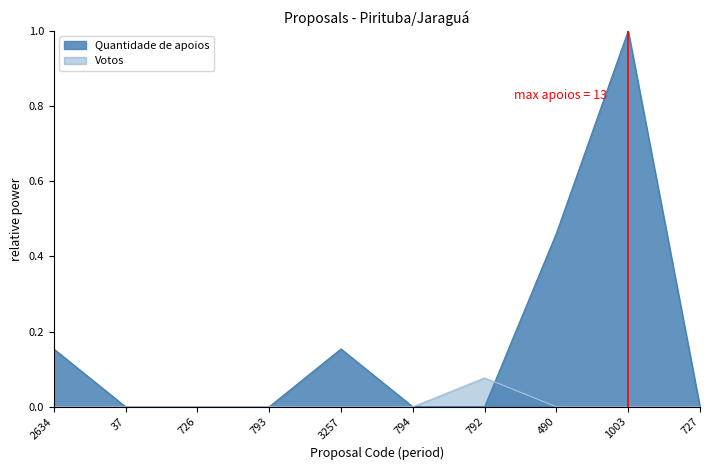

How many positive values does the Votos series have?

1